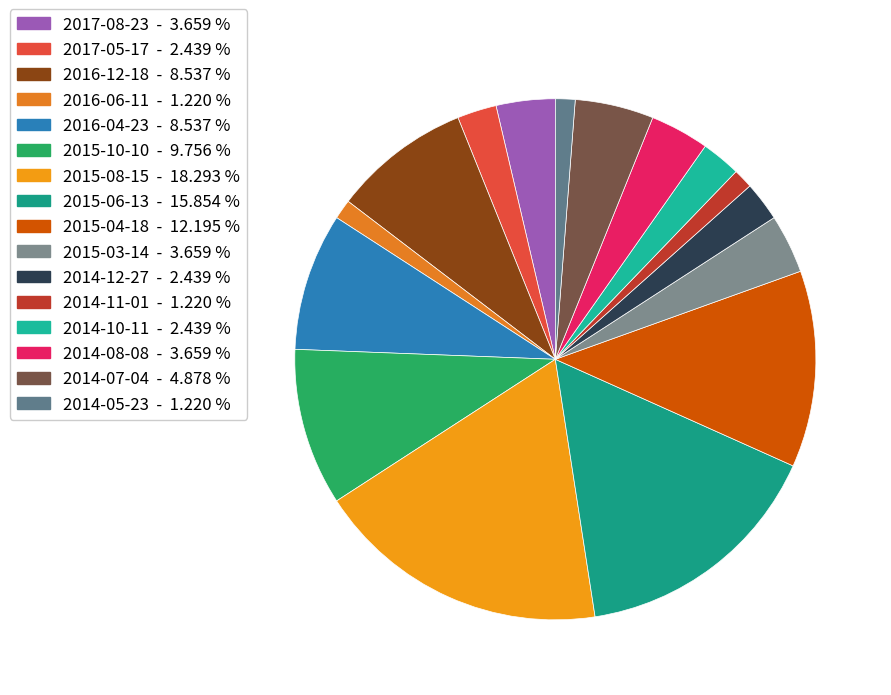

Count the number of slices in the pie.

16